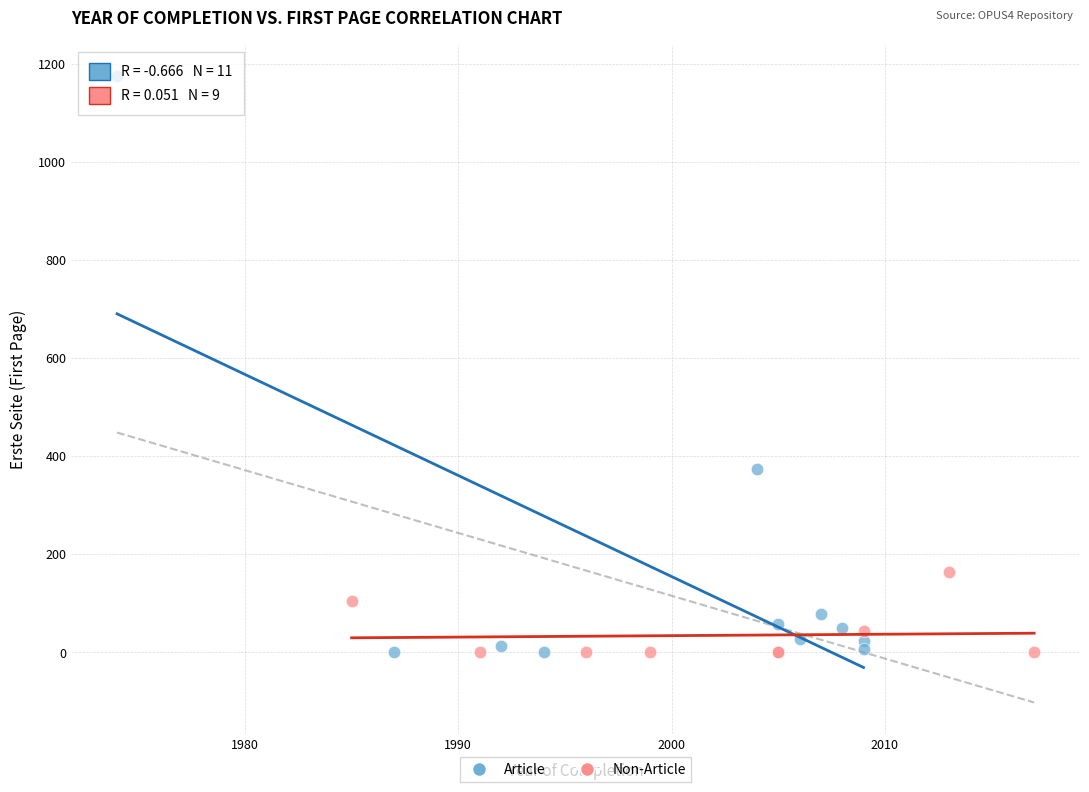

Which series has the widest spread of Y values?

Article